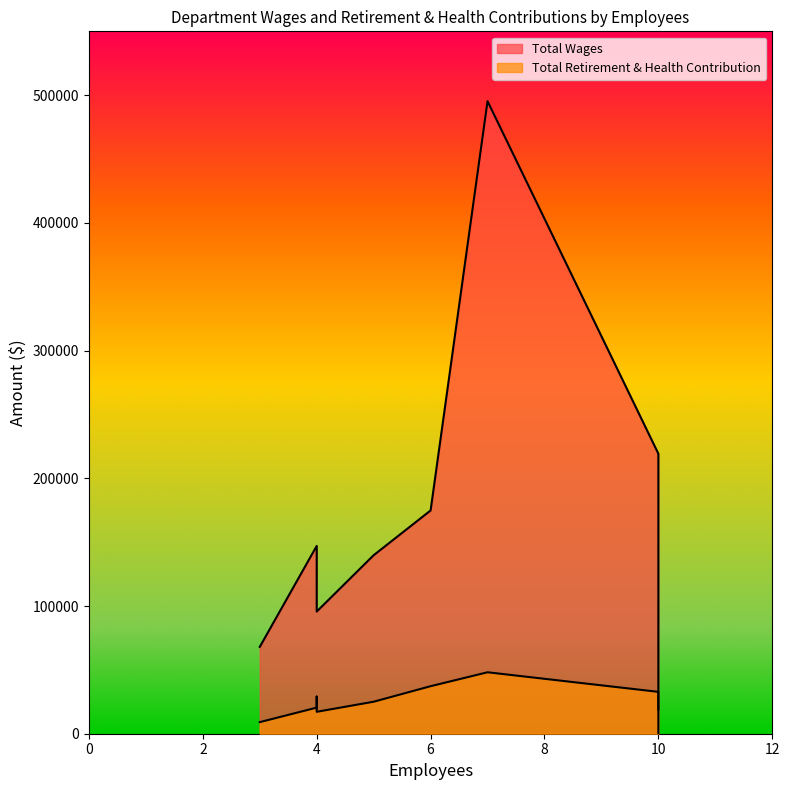

What is the sum of all Total Retirement & Health Contribution values?

243300